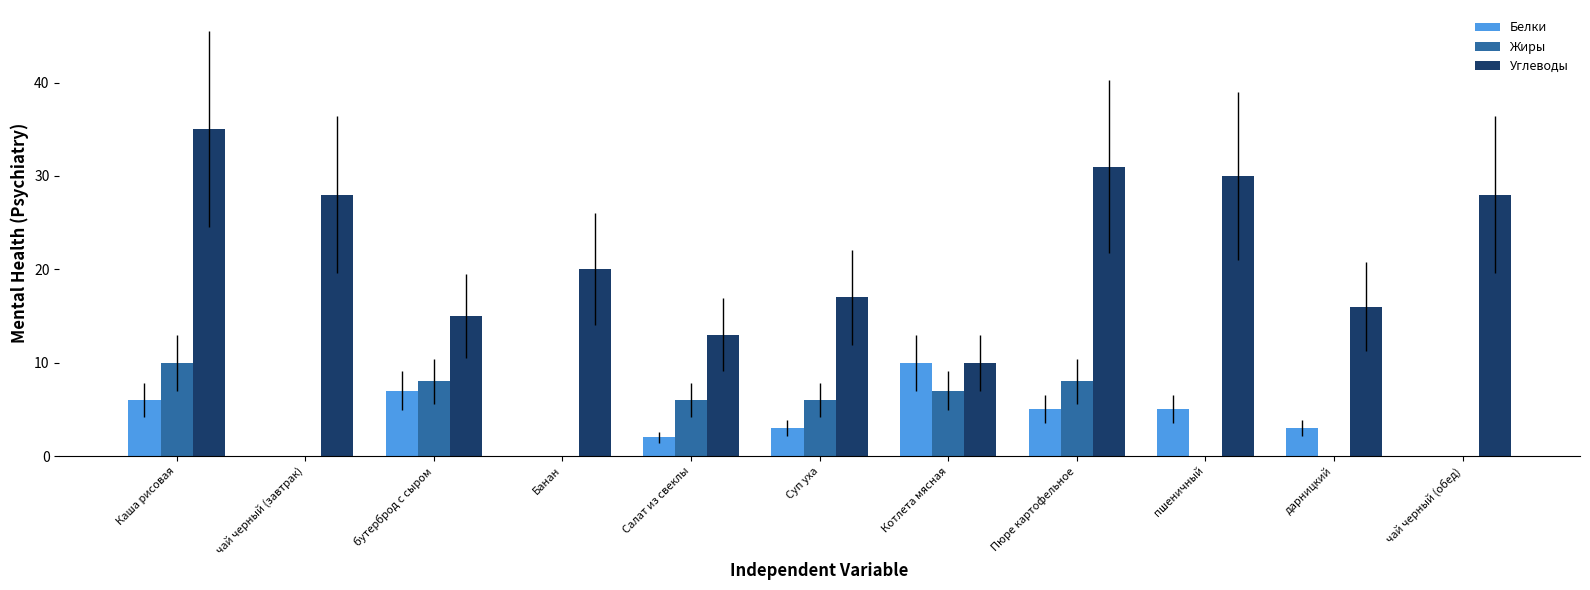

What is the total value across all series at Салат из свеклы?

21